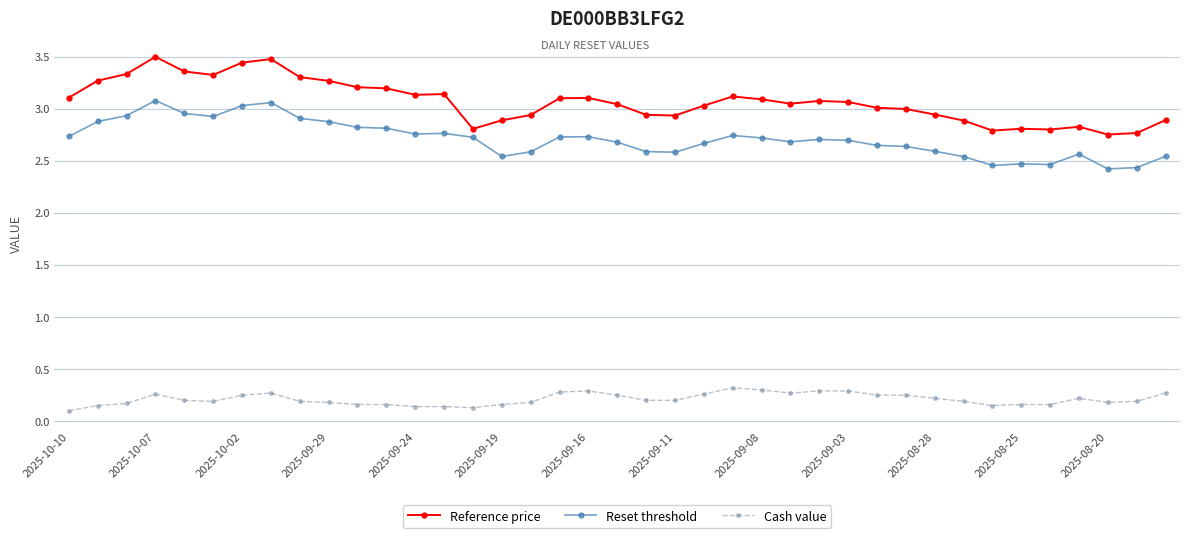

True or false: Reference price and Reset threshold cross at least once.

False